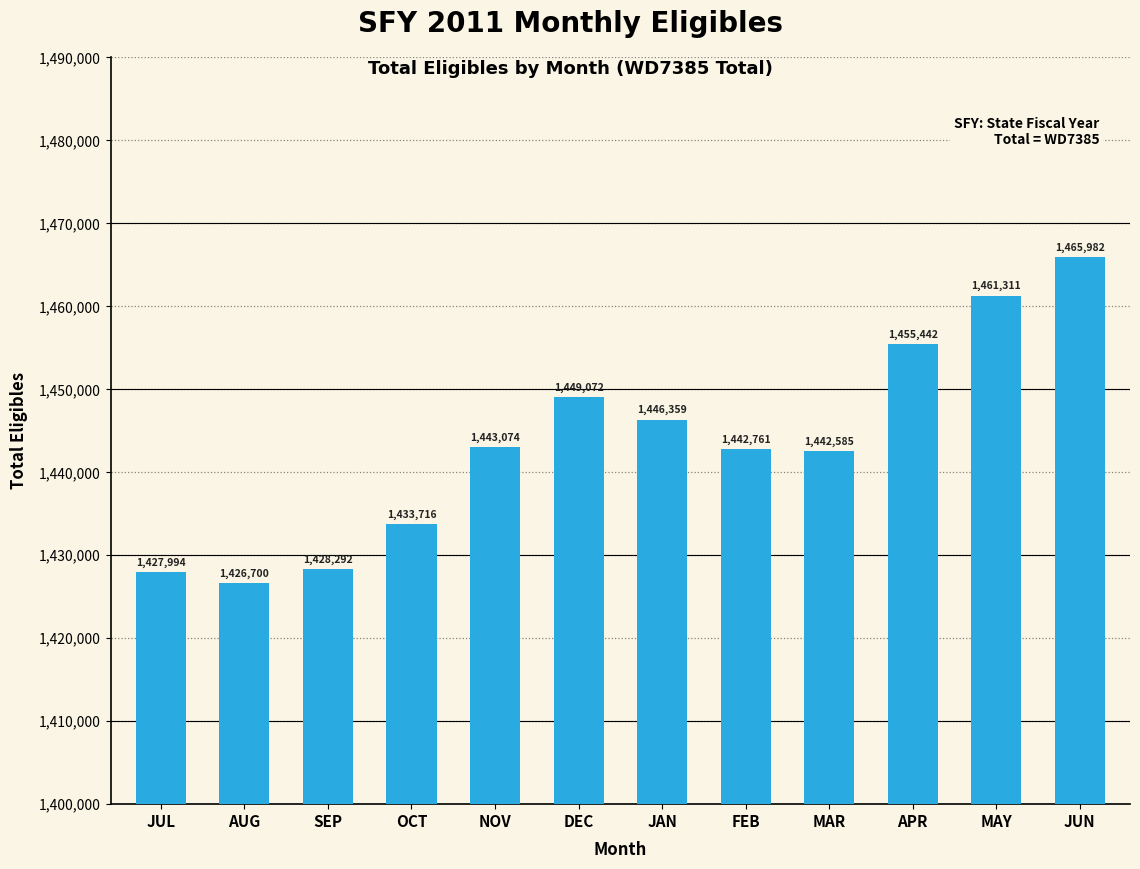

What is the difference between the values at MAR and SEP?

14293